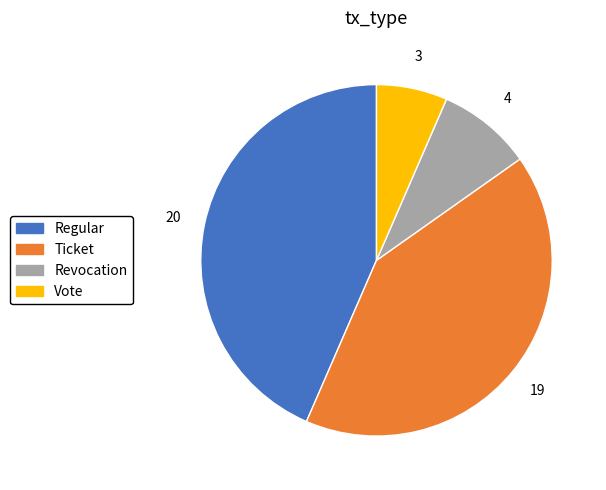

Combined, do Ticket and Regular account for over 50%?

Yes